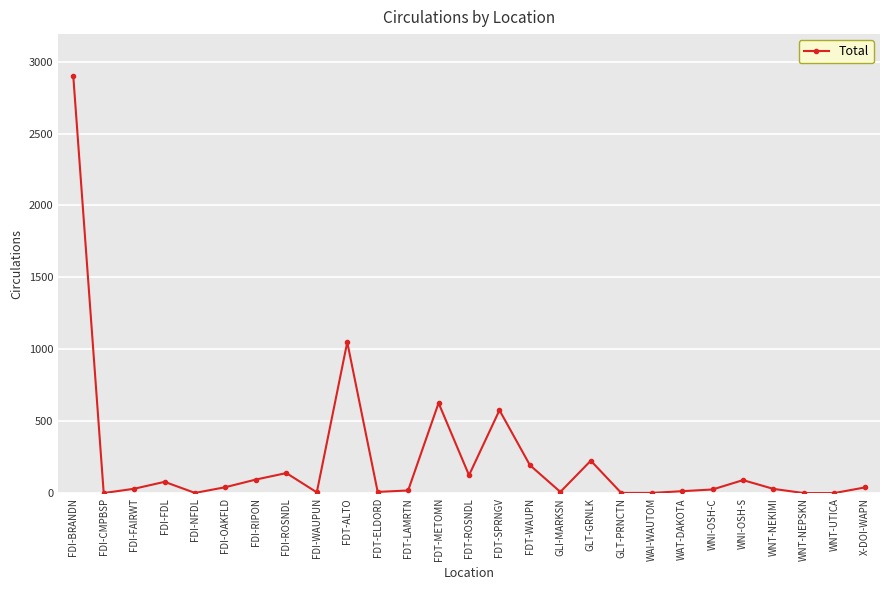

What is the sum of the values at FDI-OAKFLD and WNT-UTICA?

43